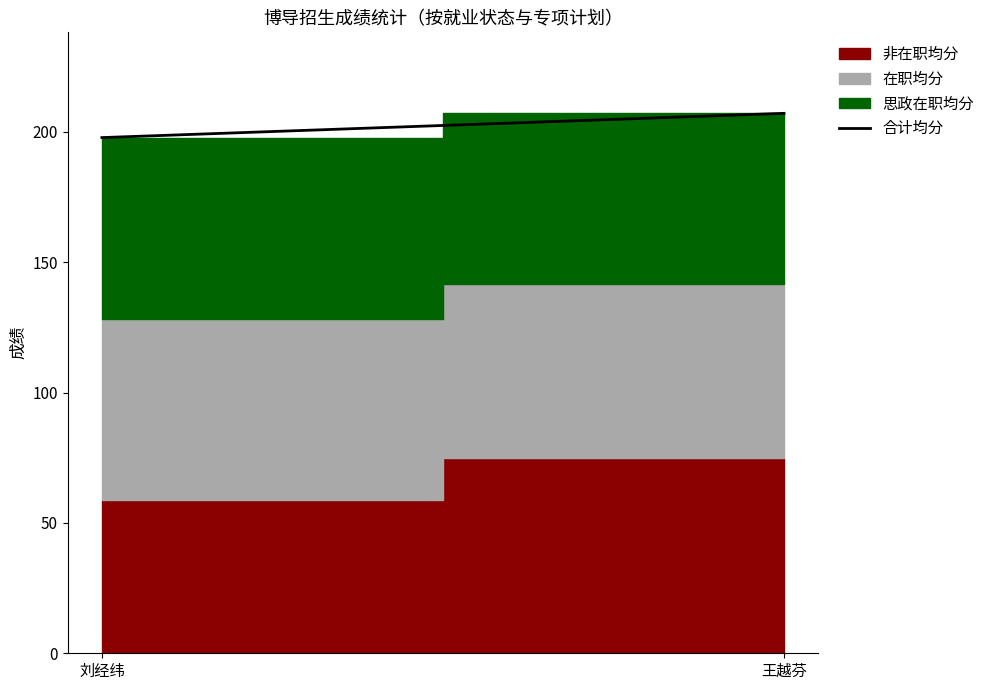

What is the sum of the values at 王越芬 and 刘经纬?

404.9